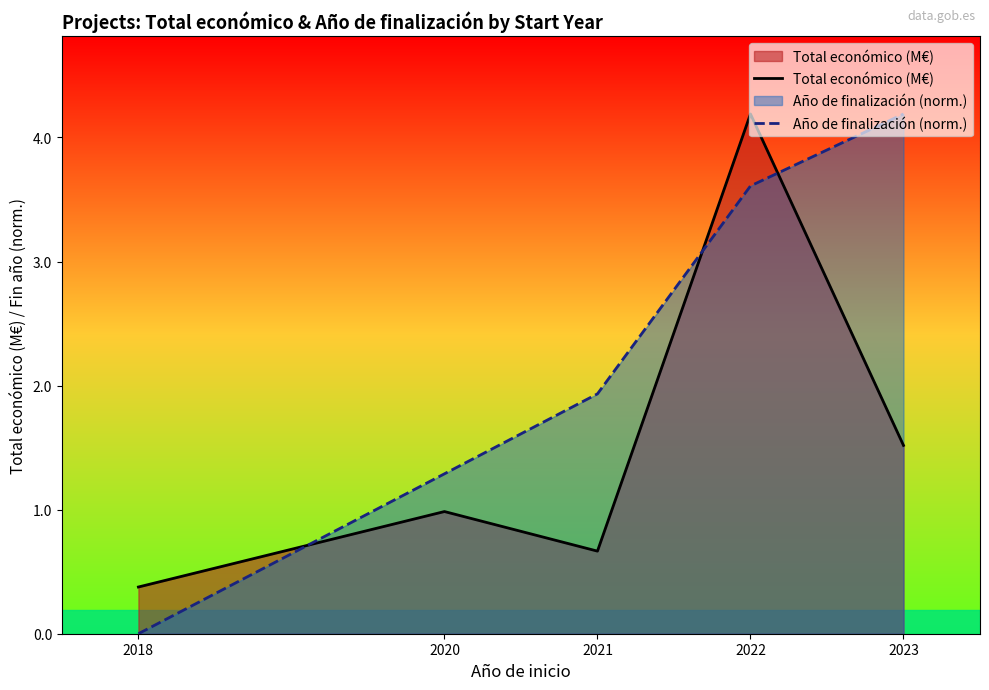

What is the lowest value of the Total económico (M€) series?

0.4